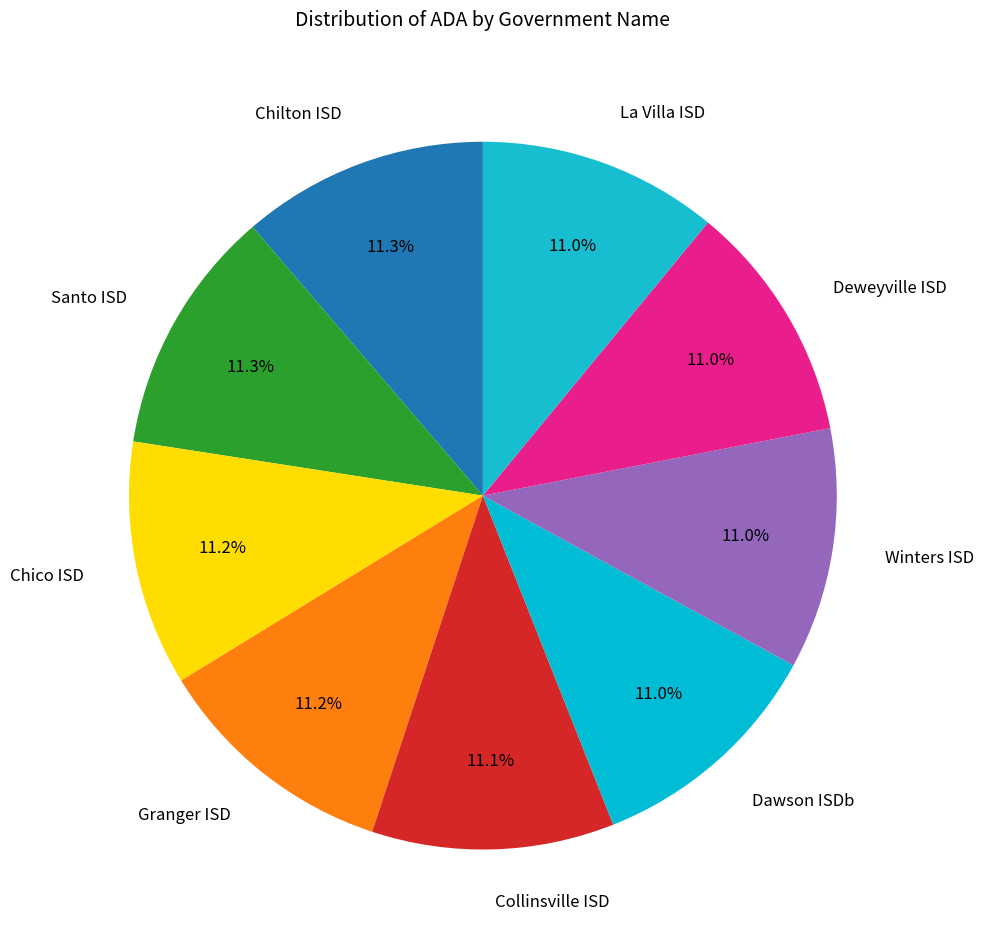

Is there a majority slice in this chart?

No